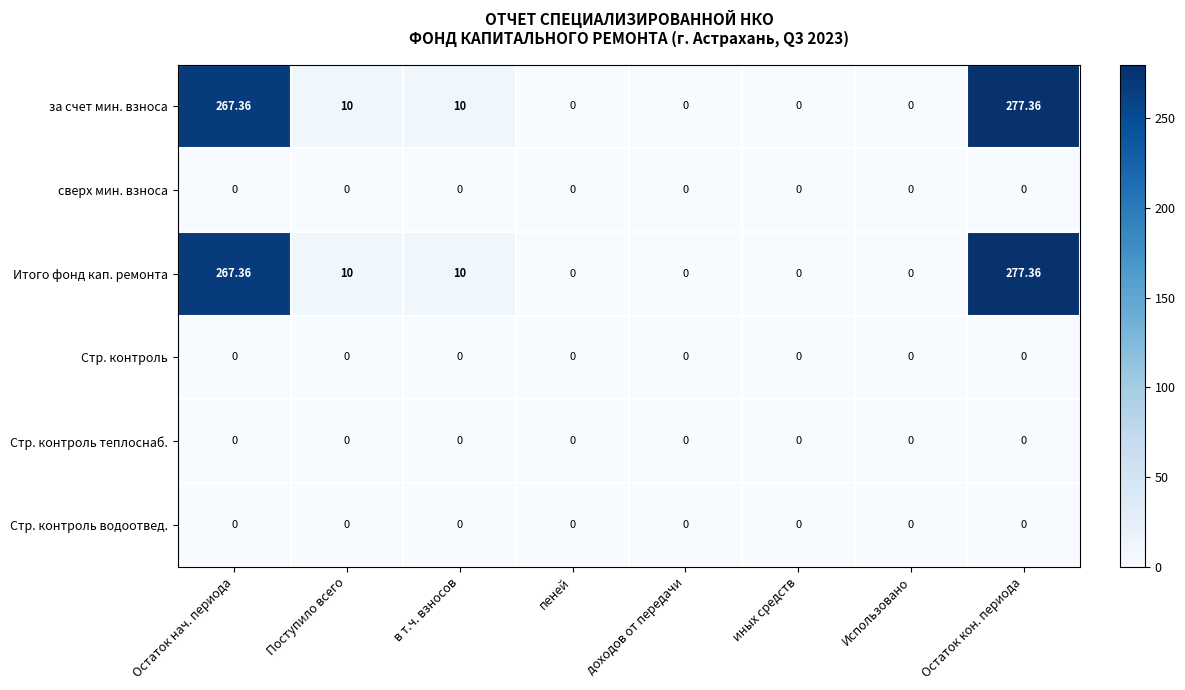

At which category is the sum across all series the highest?

Остаток кон. периода